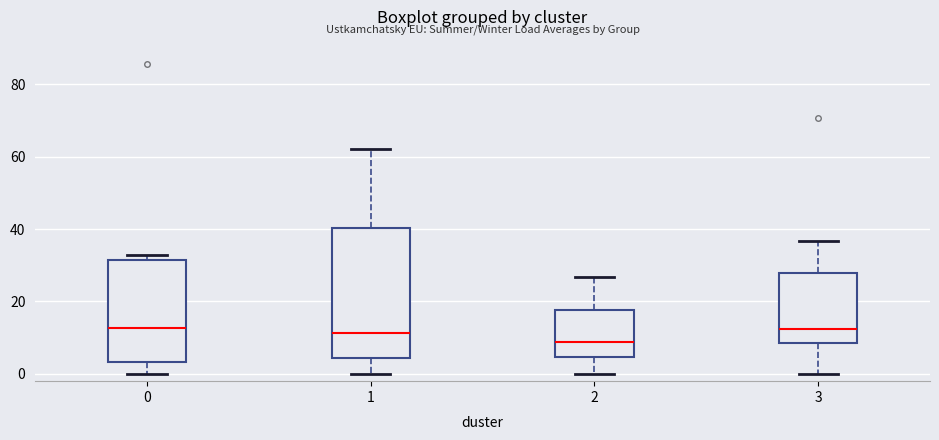

Which box is the tallest, from its lower edge to its upper edge?

1